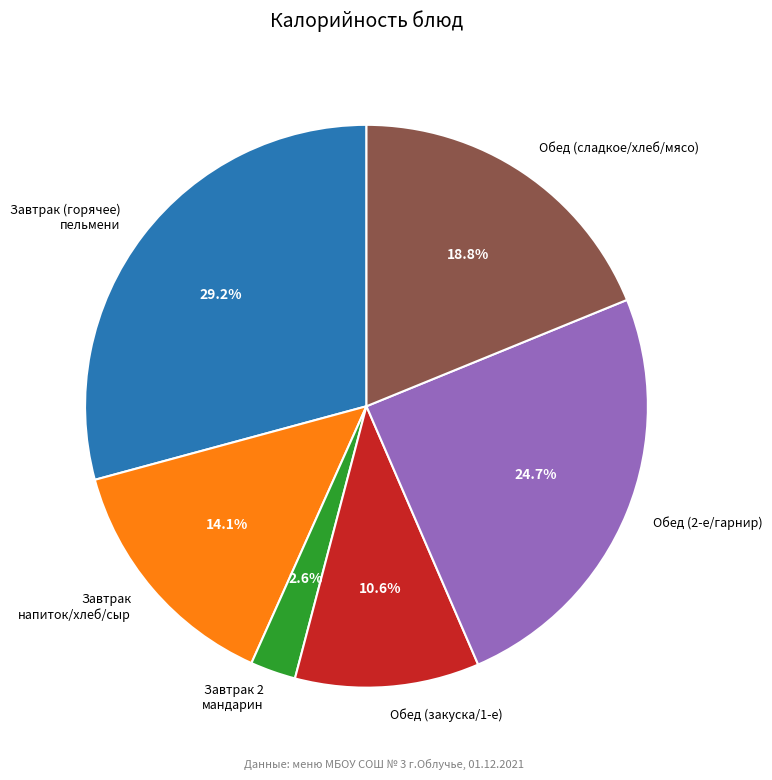

To the nearest percent, what is the difference between the largest and smallest slice percentages?

27%